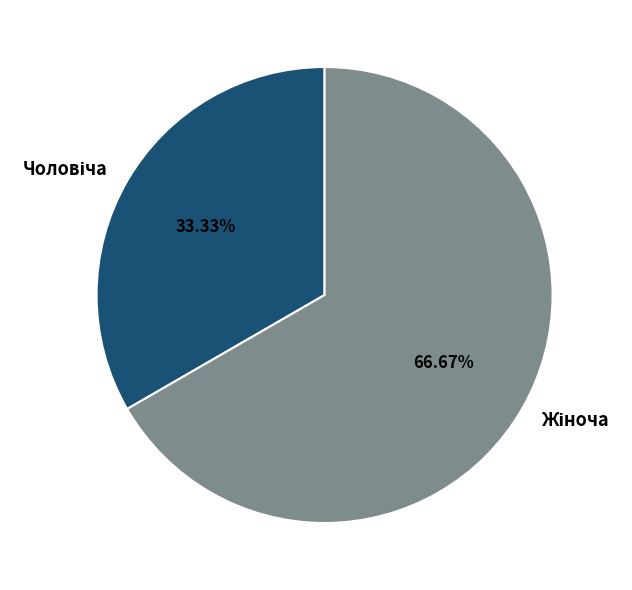

Rank the categories by value from highest to lowest.

Жіноча, Чоловіча